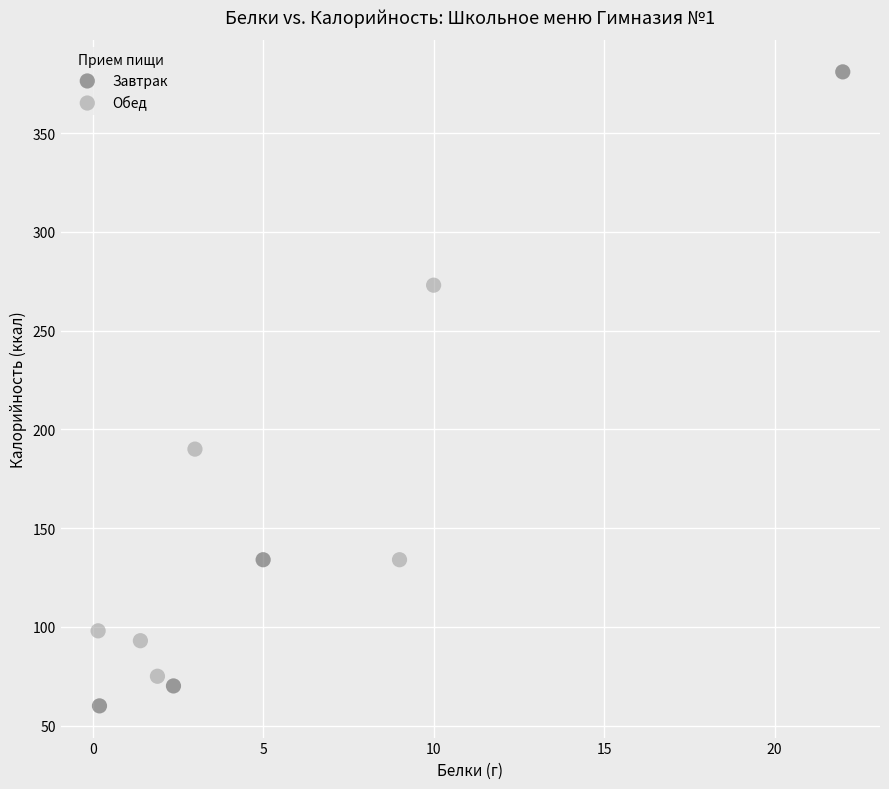

Which series has the largest Y range (max minus min)?

Завтрак